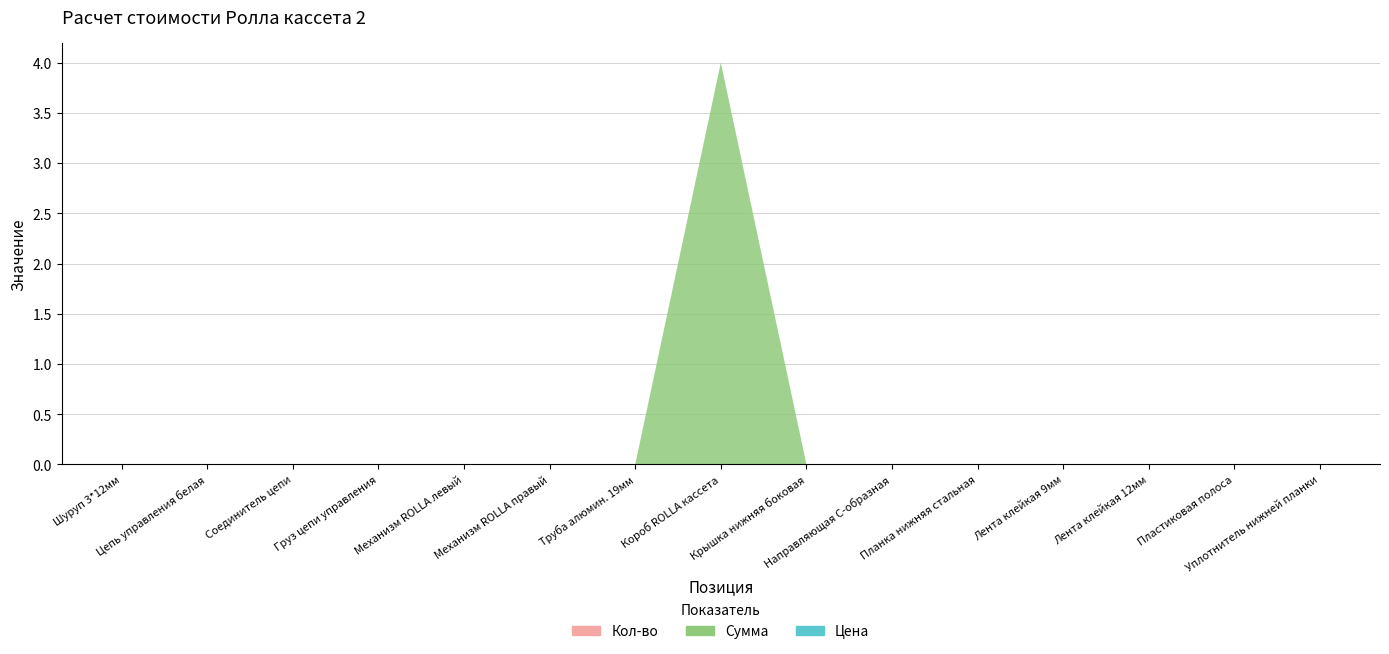

Reading left to right, transcribe all the data shown in this chart.

Кол-во: 0	0	0	0	0	0	0	0	0	0	0	0	0	0	0
Сумма: 0	0	0	0	0	0	0	4	0	0	0	0	0	0	0
Цена: 0	0	0	0	0	0	0	0	0	0	0	0	0	0	0